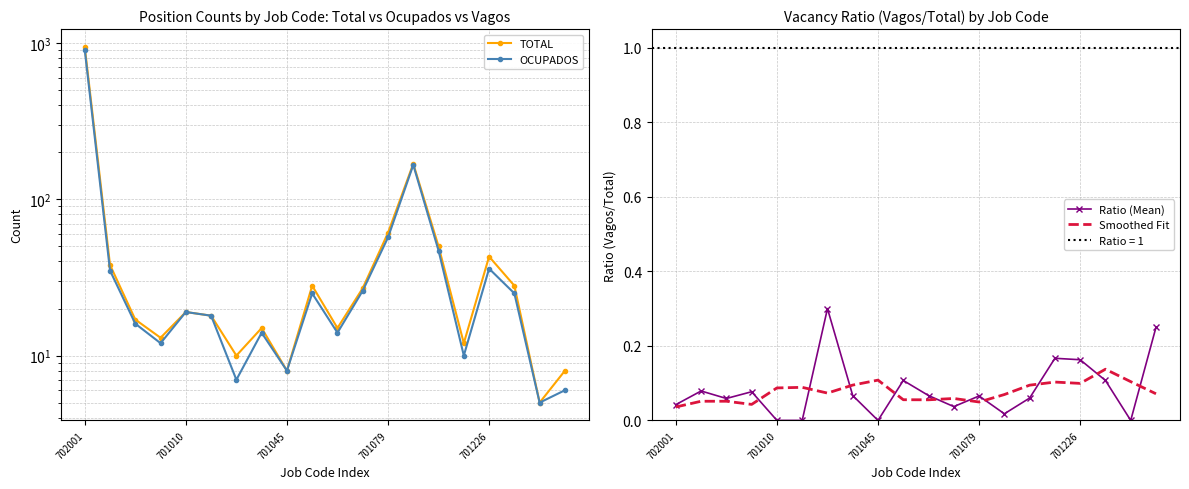

Which series has the largest total across all categories?

TOTAL